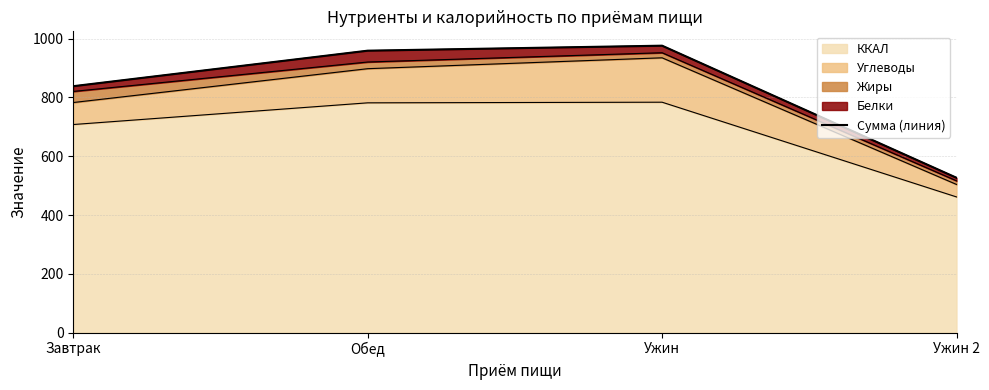

What is the ratio of the value at Ужин to the value at Ужин 2?

1.9